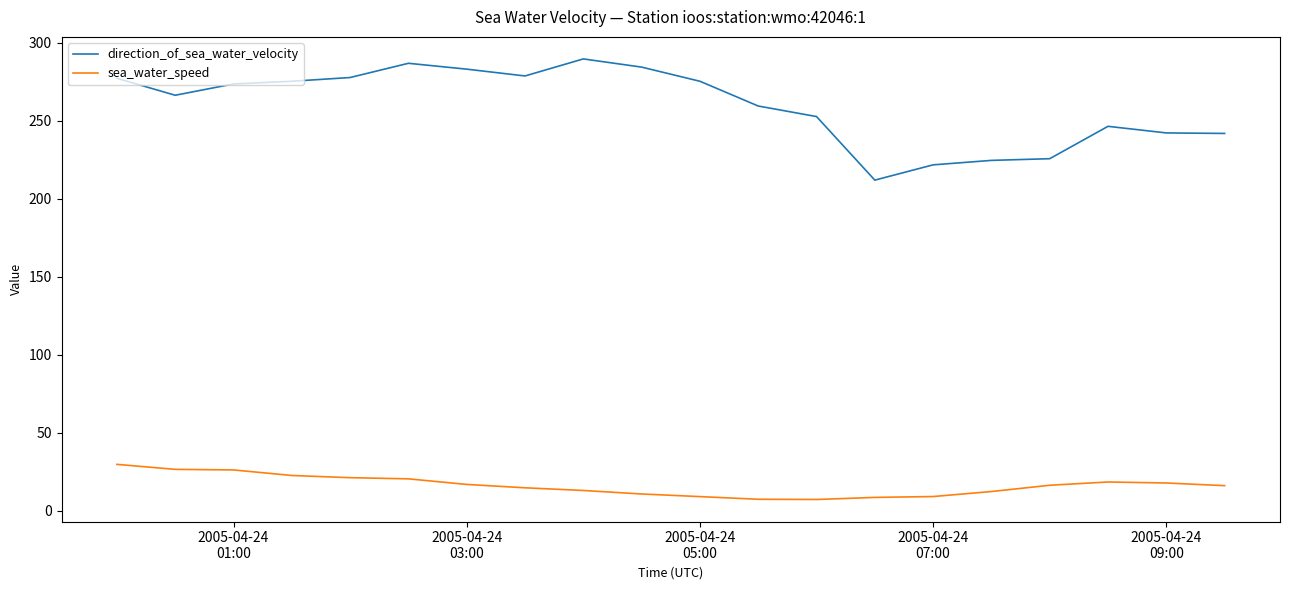

How many lines are shown in the chart?

2